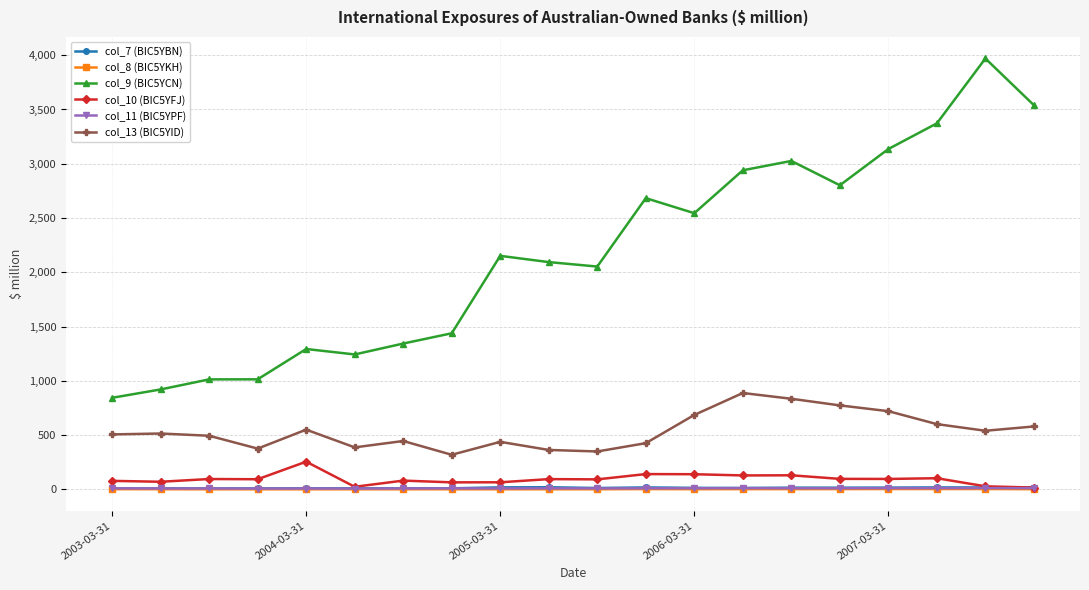

What is the minimum value shown in the chart?

0.8